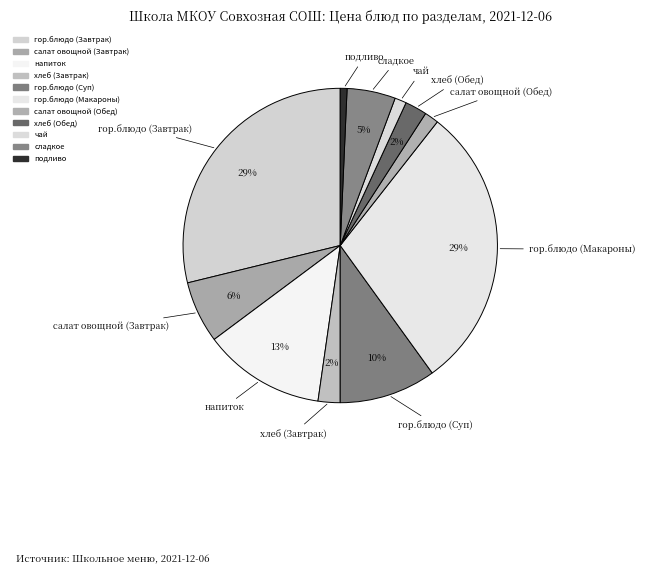

Is there a majority slice in this chart?

No